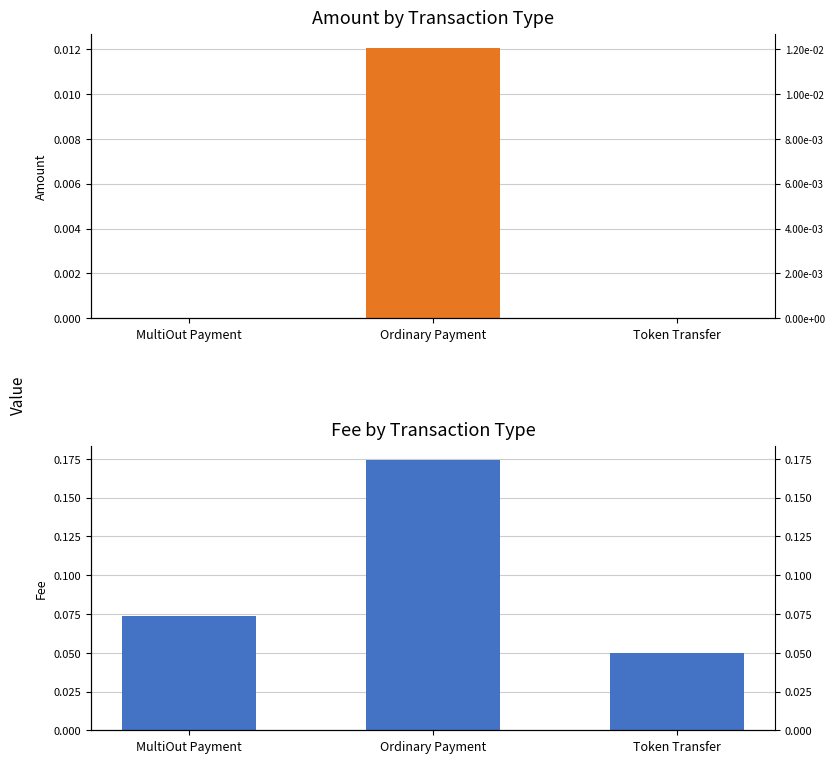

How many bars are there in total?

6